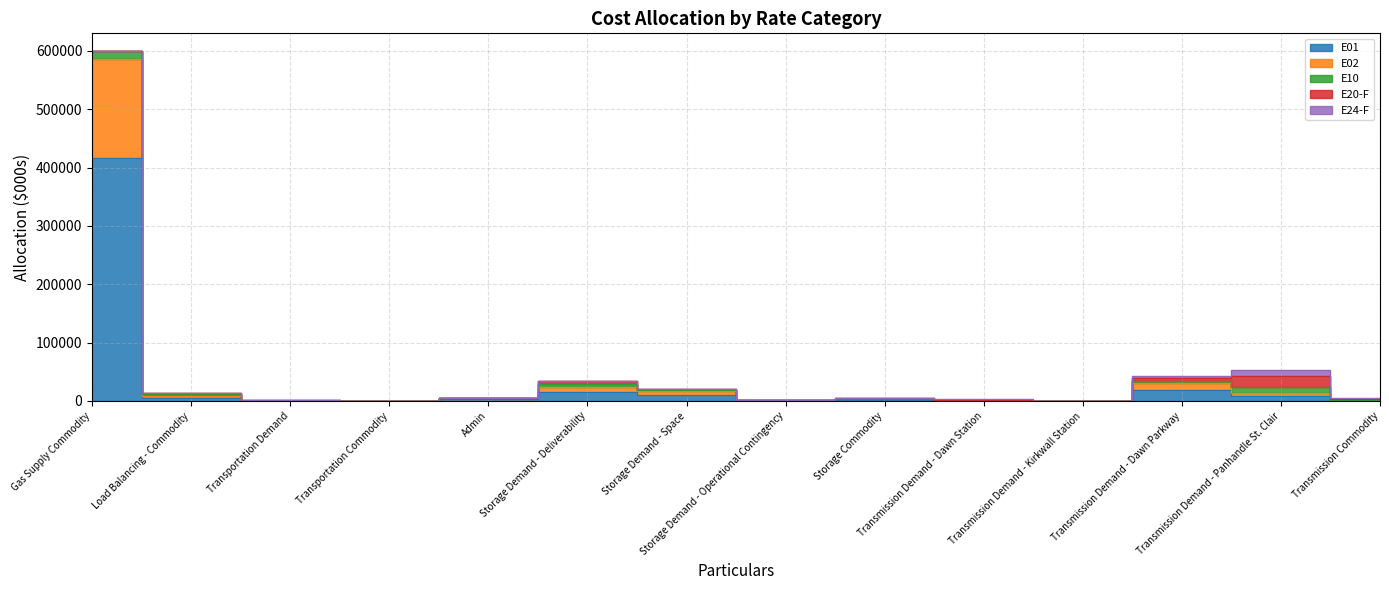

Which has a higher value, Storage Demand - Deliverability or Transmission Demand - Dawn Station?

Storage Demand - Deliverability